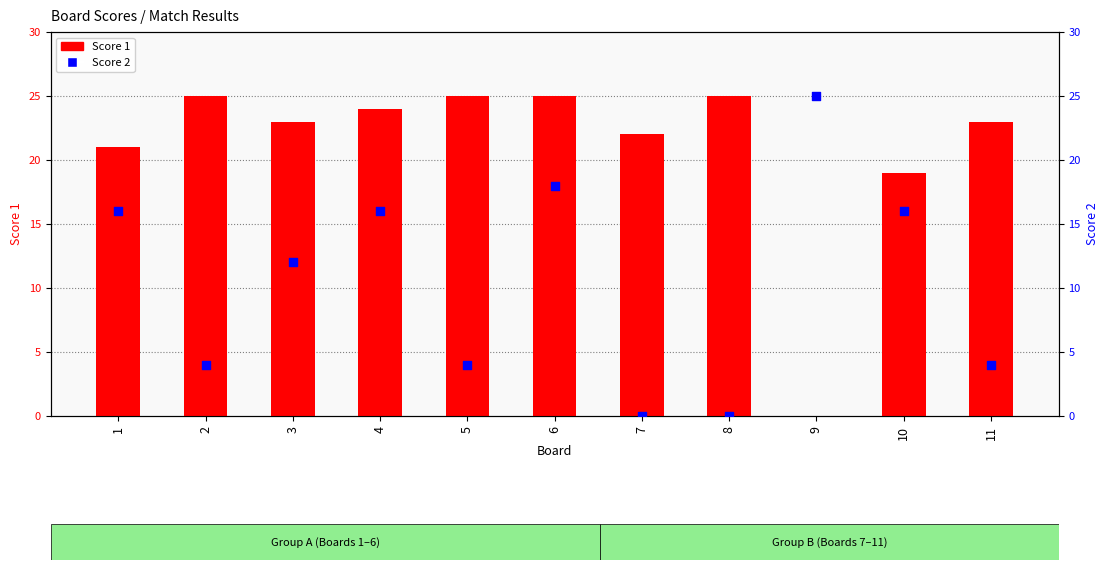

What are all the series names shown in the legend?

Score 1, Score 2